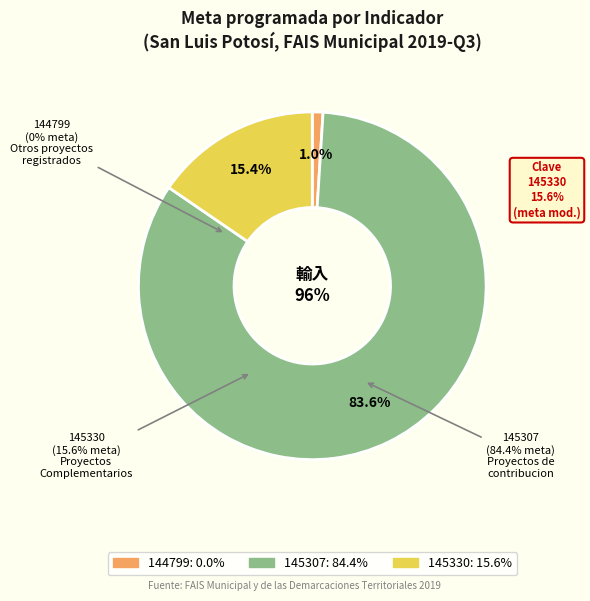

What percentage is NOT represented by 144799?

100.0%